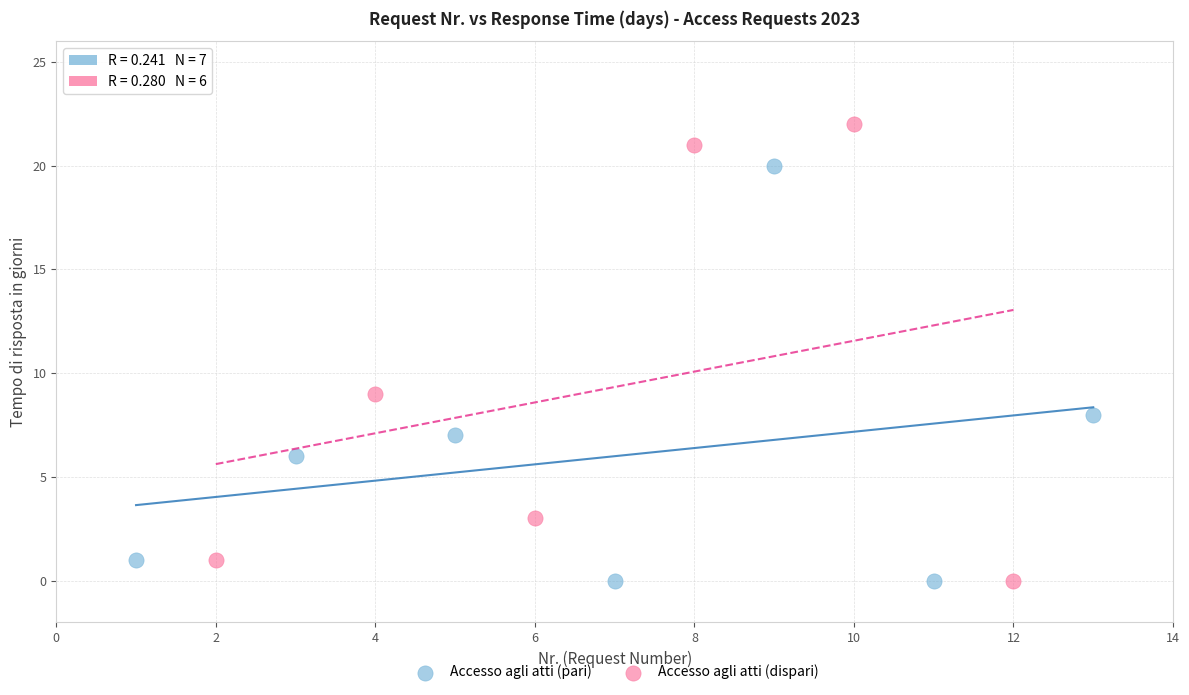

Which series contains the highest Y value?

Accesso agli atti (dispari)